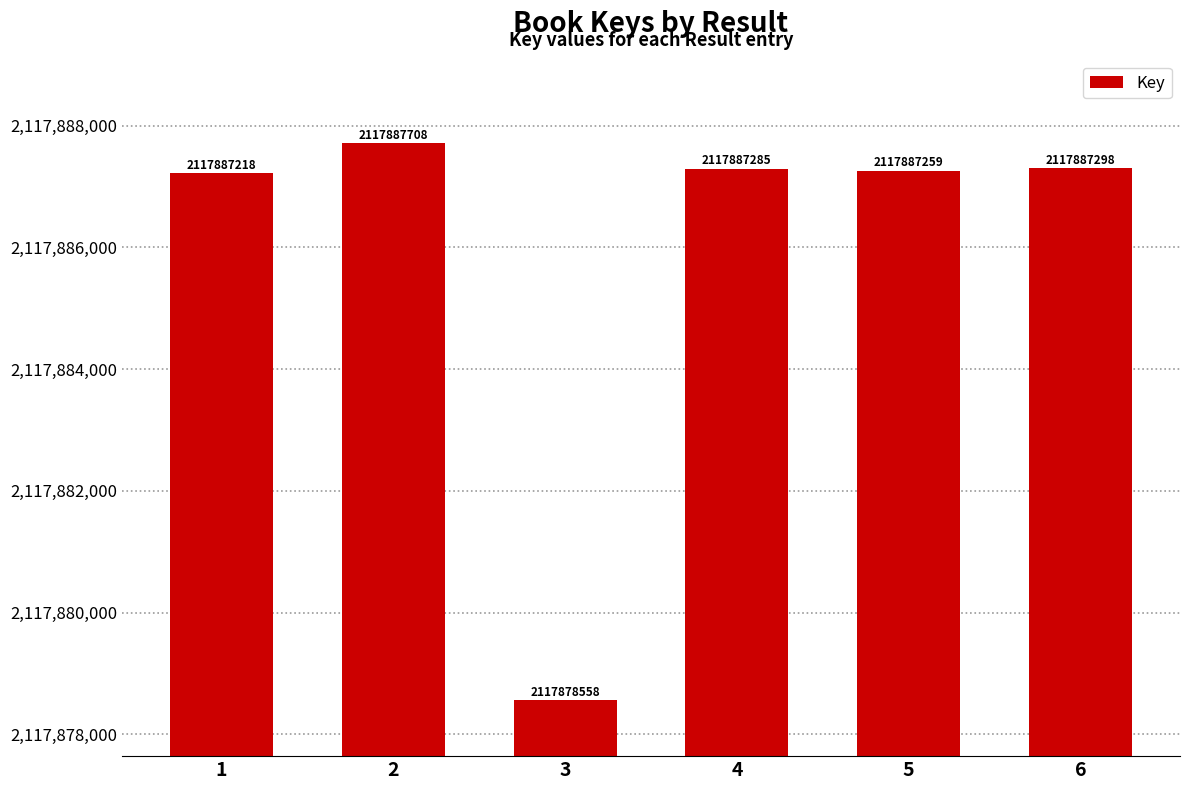

List the labels in order of value, smallest first.

3, 1, 5, 4, 6, 2